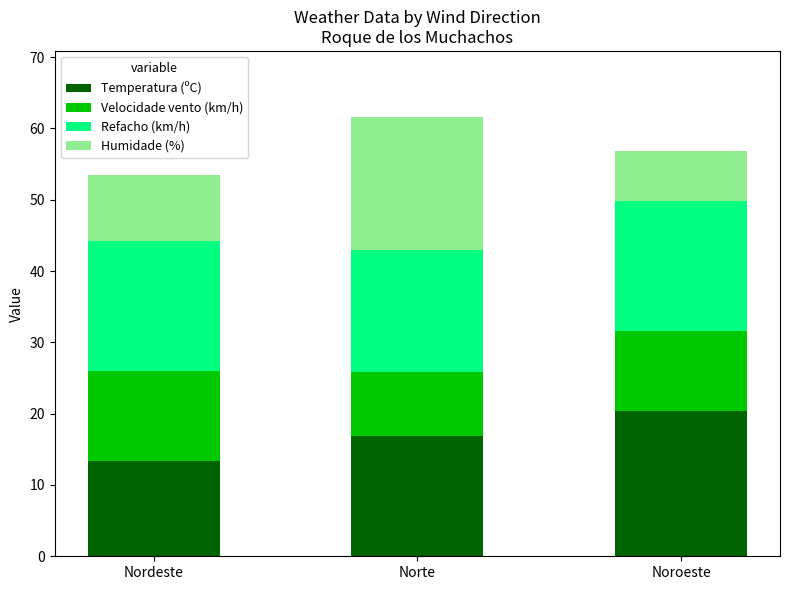

Where does the Temperatura (ºC) series first go above 16?

Norte